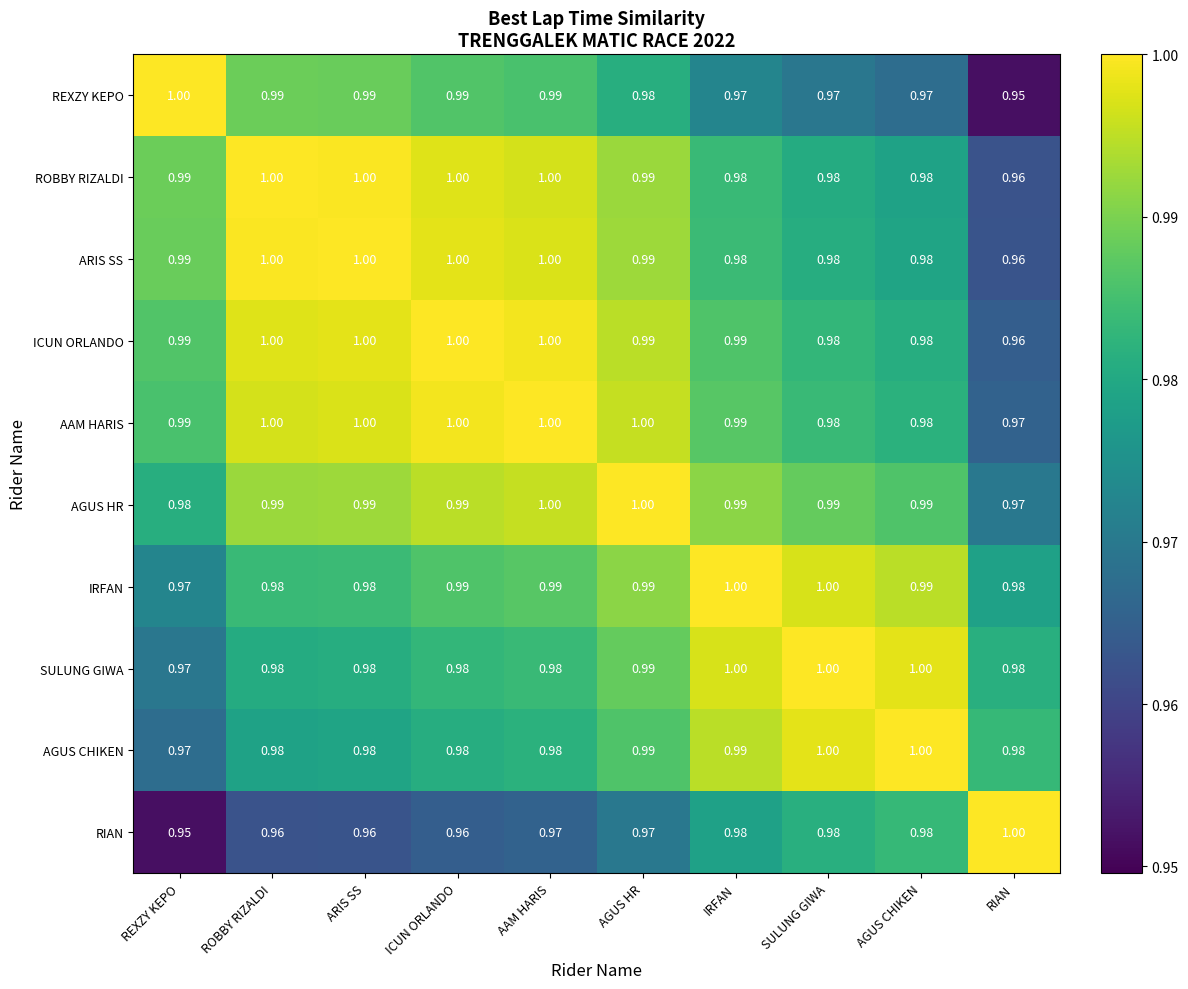

Is the value of AGUS HR at ICUN ORLANDO greater than the value of ARIS SS at ROBBY RIZALDI?

No